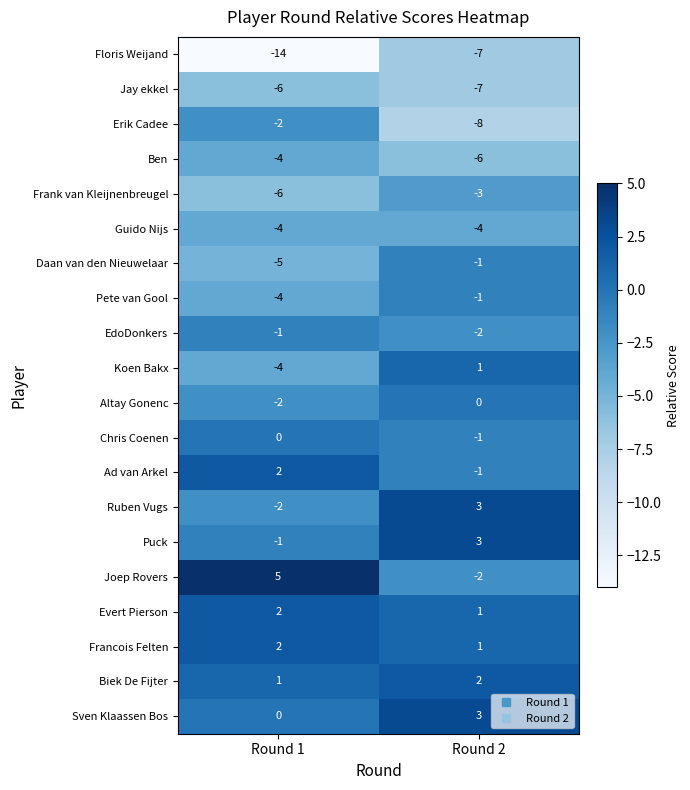

At which category is the sum across all series the highest?

Round 2